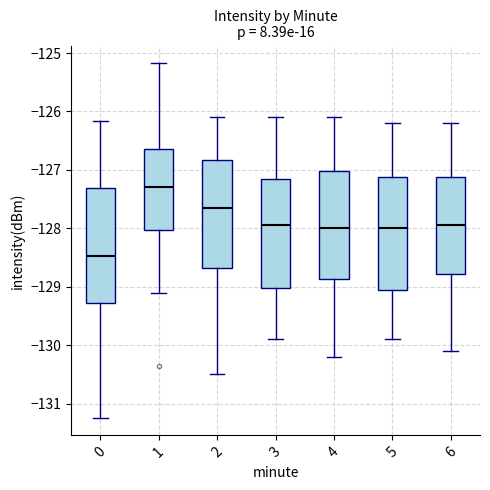

Reading left to right, transcribe this box plot: for each box, give where its median line is, the range the box spans, and where its two whiskers end, as read against the y-axis. The values are not printed on the chart, so give them approximately, as read against the axis.

0: median -128.5, box -129.3 to -127.3, whiskers -131.2 to -126.2
1: median -127.3, box -128.0 to -126.6, whiskers -129.1 to -125.2
2: median -127.6, box -128.7 to -126.8, whiskers -130.5 to -126.1
3: median -127.9, box -129.0 to -127.1, whiskers -129.9 to -126.1
4: median -128.0, box -128.9 to -127.0, whiskers -130.2 to -126.1
5: median -128.0, box -129.0 to -127.1, whiskers -129.9 to -126.2
6: median -127.9, box -128.8 to -127.1, whiskers -130.1 to -126.2